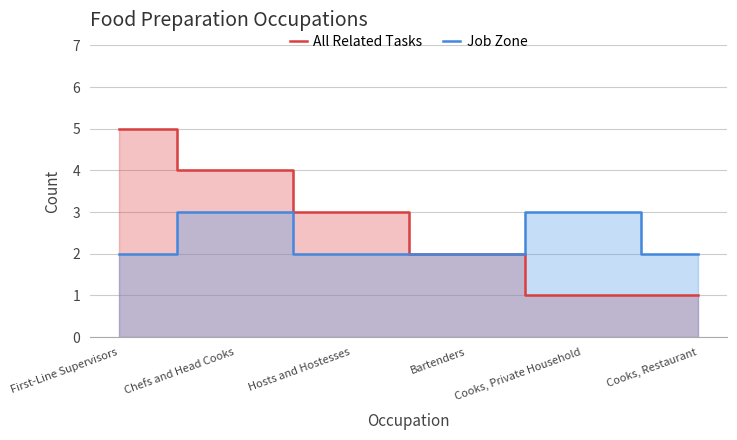

At how many categories does at least one series exceed 1?

6